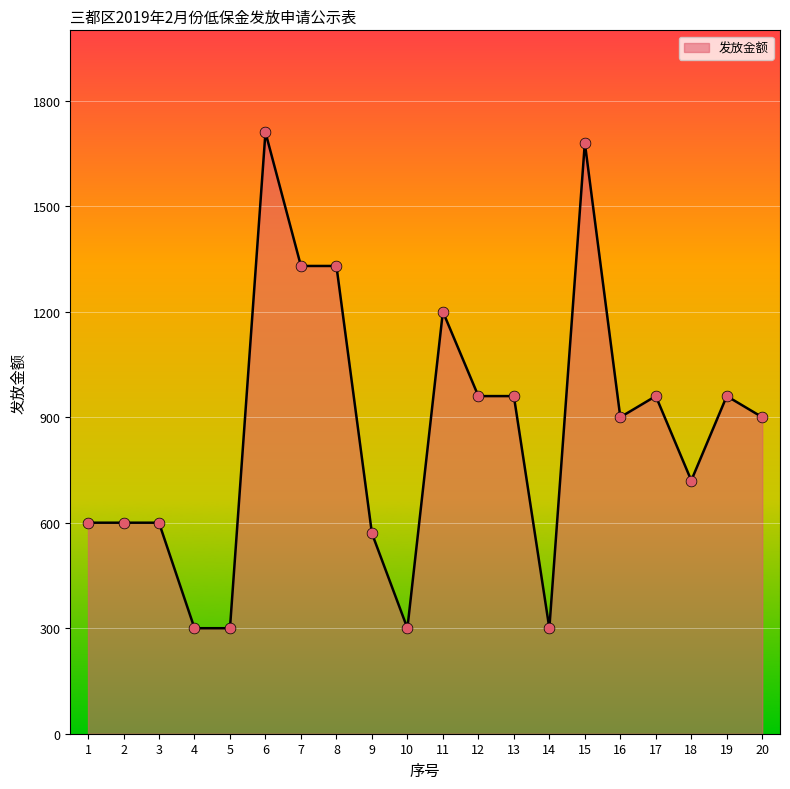

Approximately how many times larger is the value at 13 compared to 20?

1.1